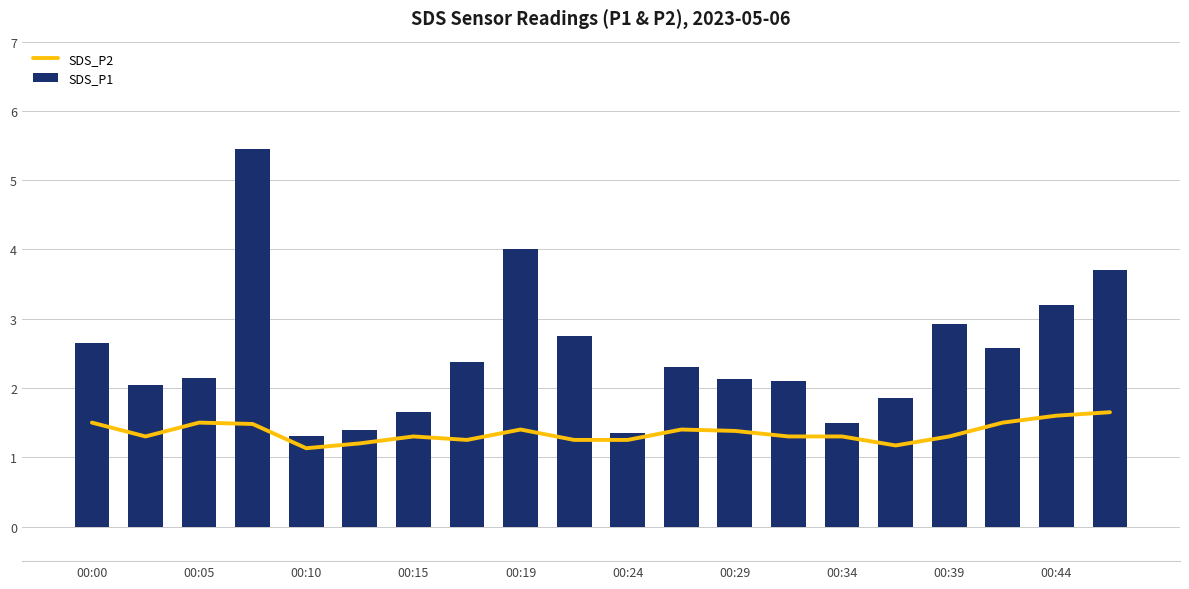

The value of SDS_P1 at 00:15 is 2.4. True or false?

False